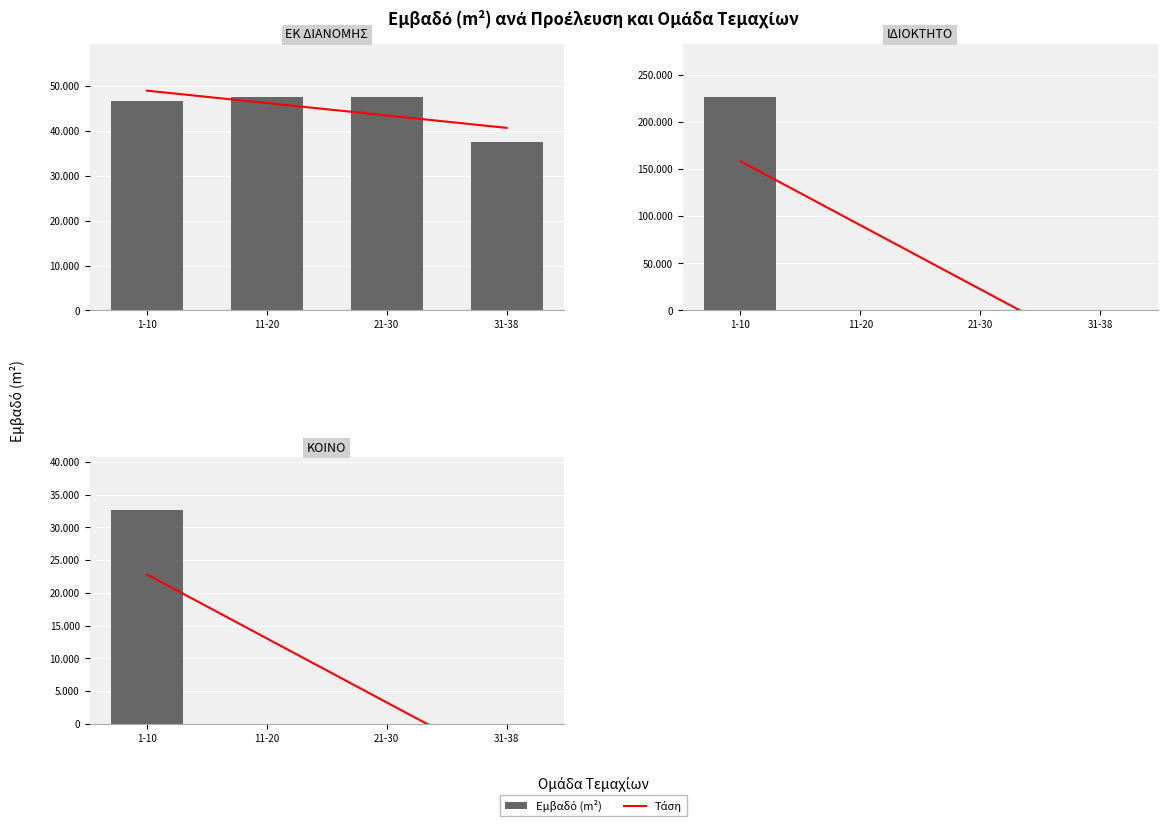

What is the difference between the maximum and minimum values in the ΕΚ ΔΙΑΝΟΜΗΣ series?

10000